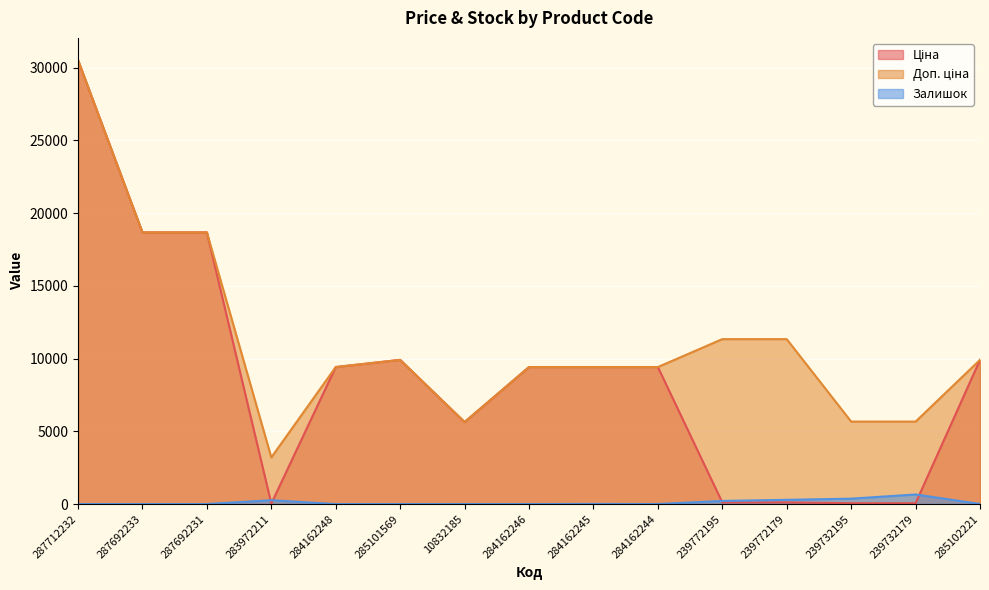

Which label corresponds to the smallest value in the chart?

287712232